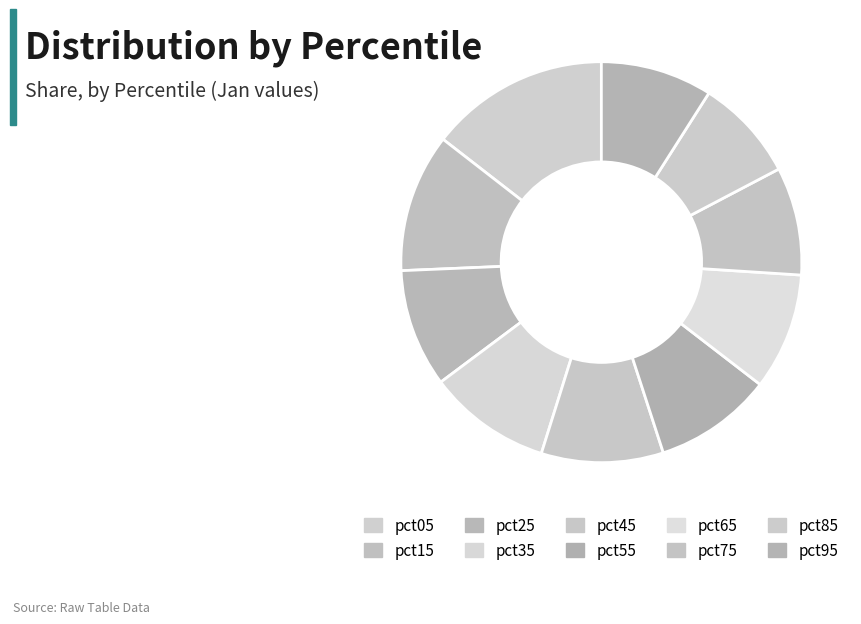

To the nearest percent, what is the combined percentage of pct45 and pct75?

19%